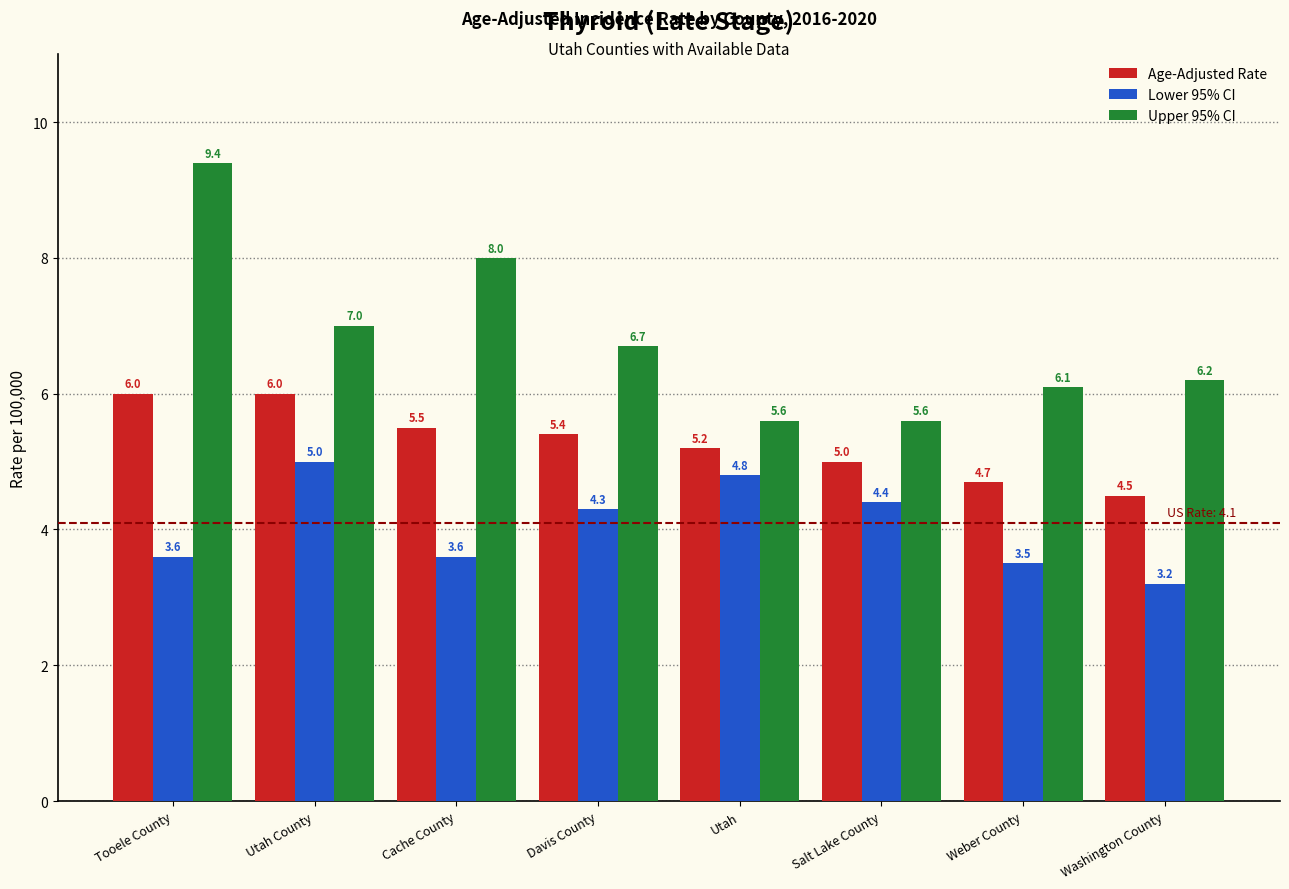

What are all the series names shown in the legend?

Age-Adjusted Rate, Lower 95% CI, Upper 95% CI